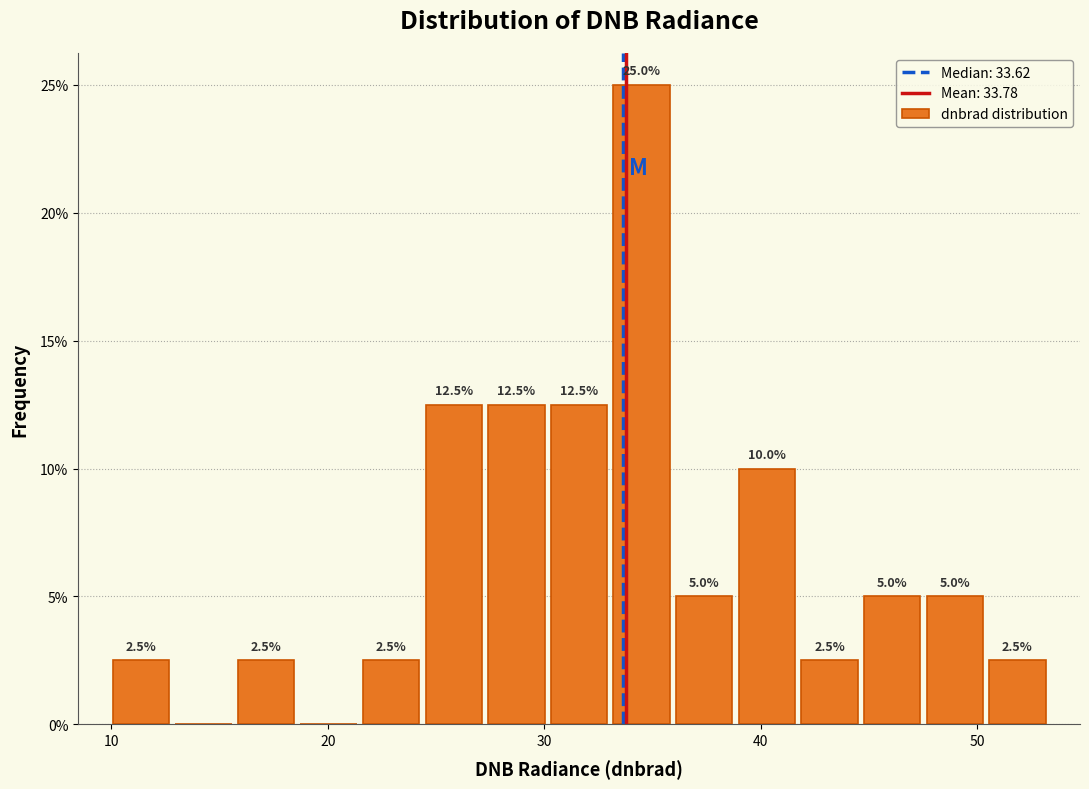

Read against the x-axis, roughly where is the centre of the tallest bar?

34